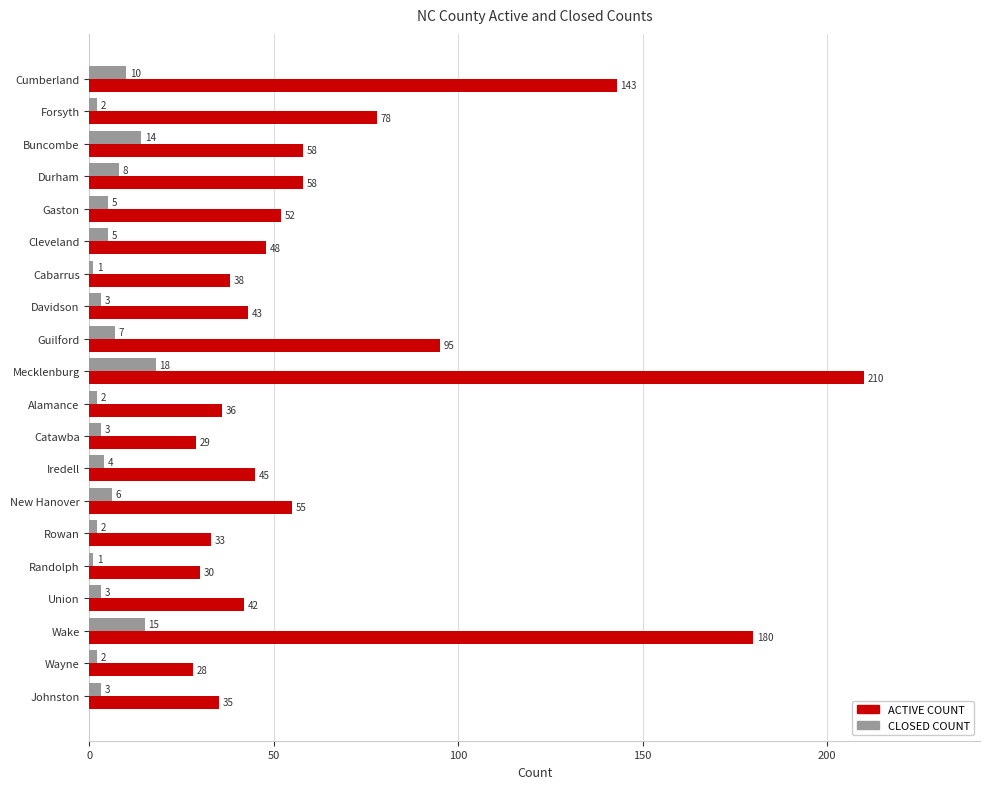

What is the sum of all CLOSED COUNT values?

114